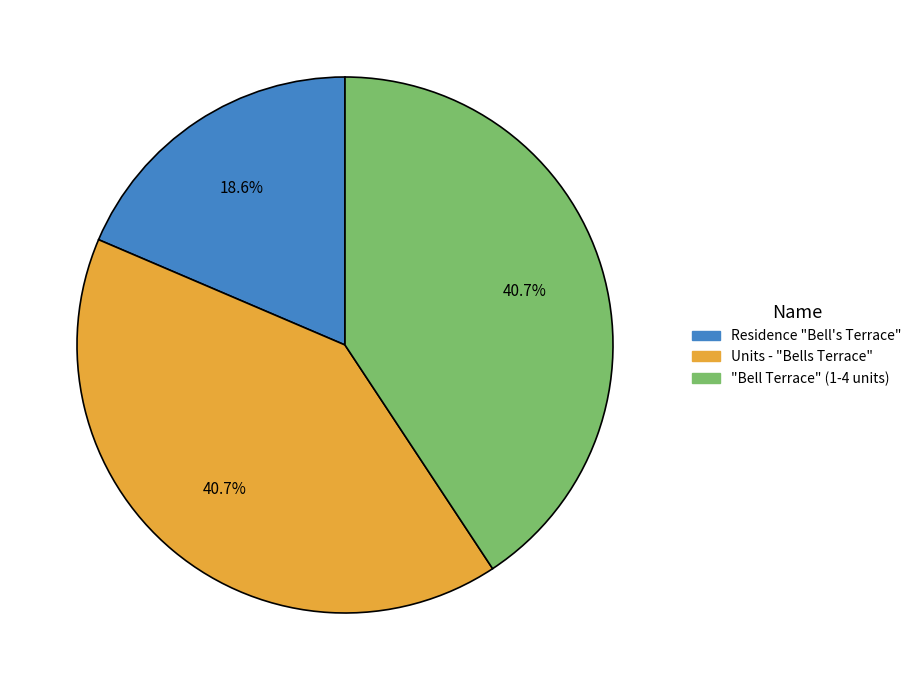

Approximately how many times larger is the value at Residence "Bell's Terrace" compared to "Bell Terrace" (1-4 units)?

0.5